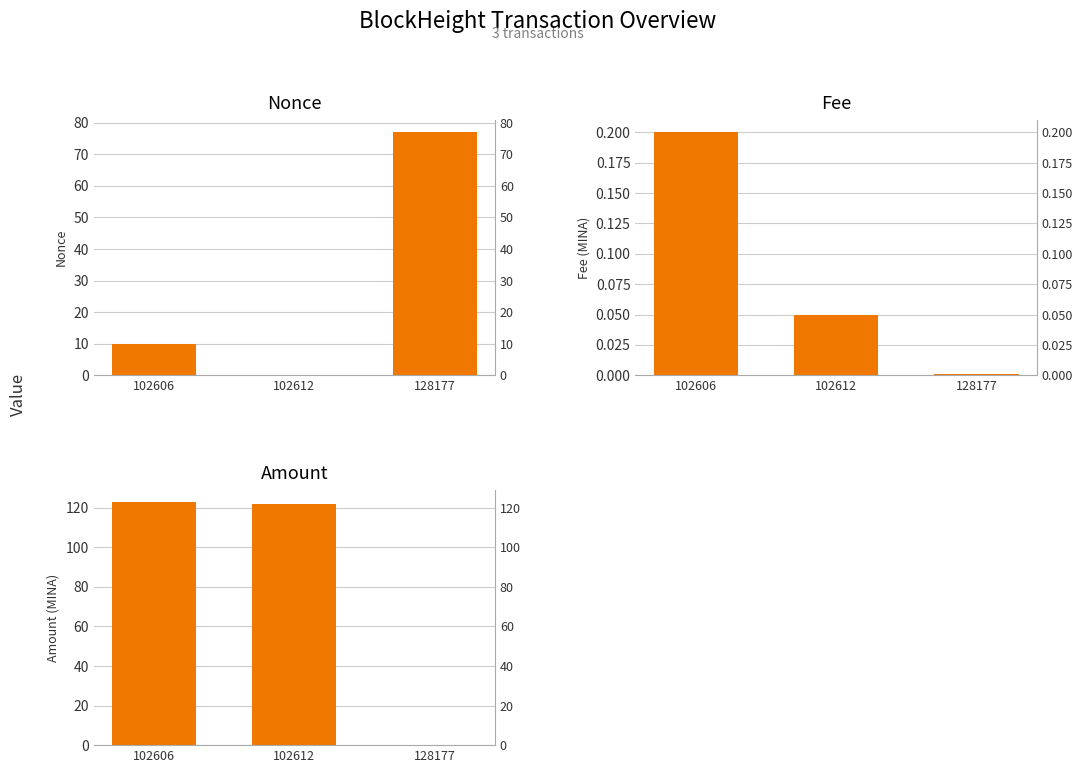

What are all the series names shown in the legend?

Nonce, Fee, Amount